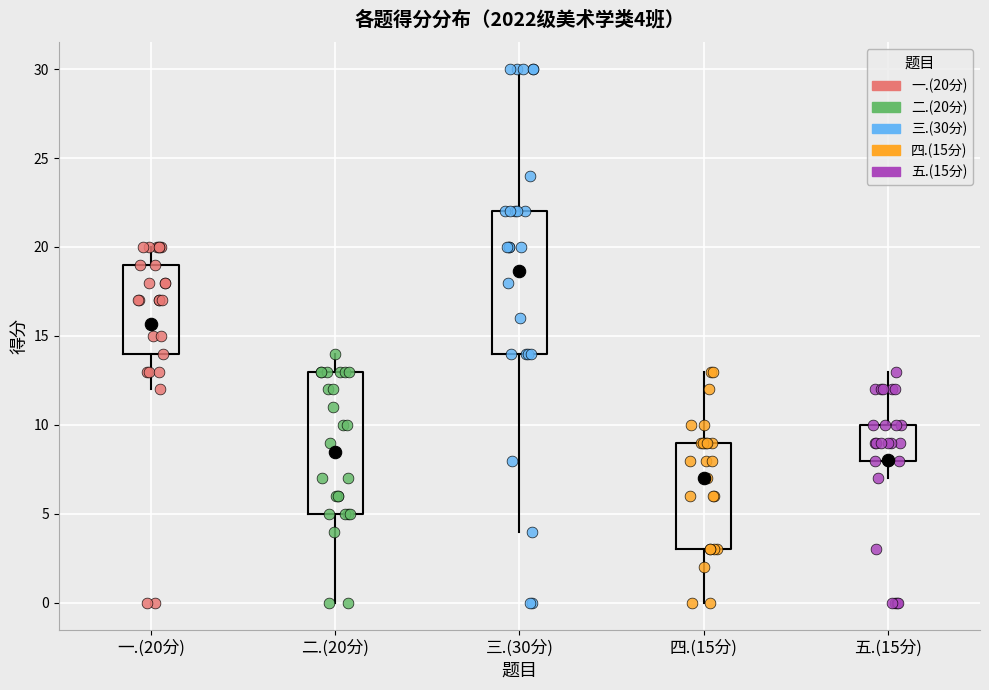

Which box has the highest median line?

三.(30分)